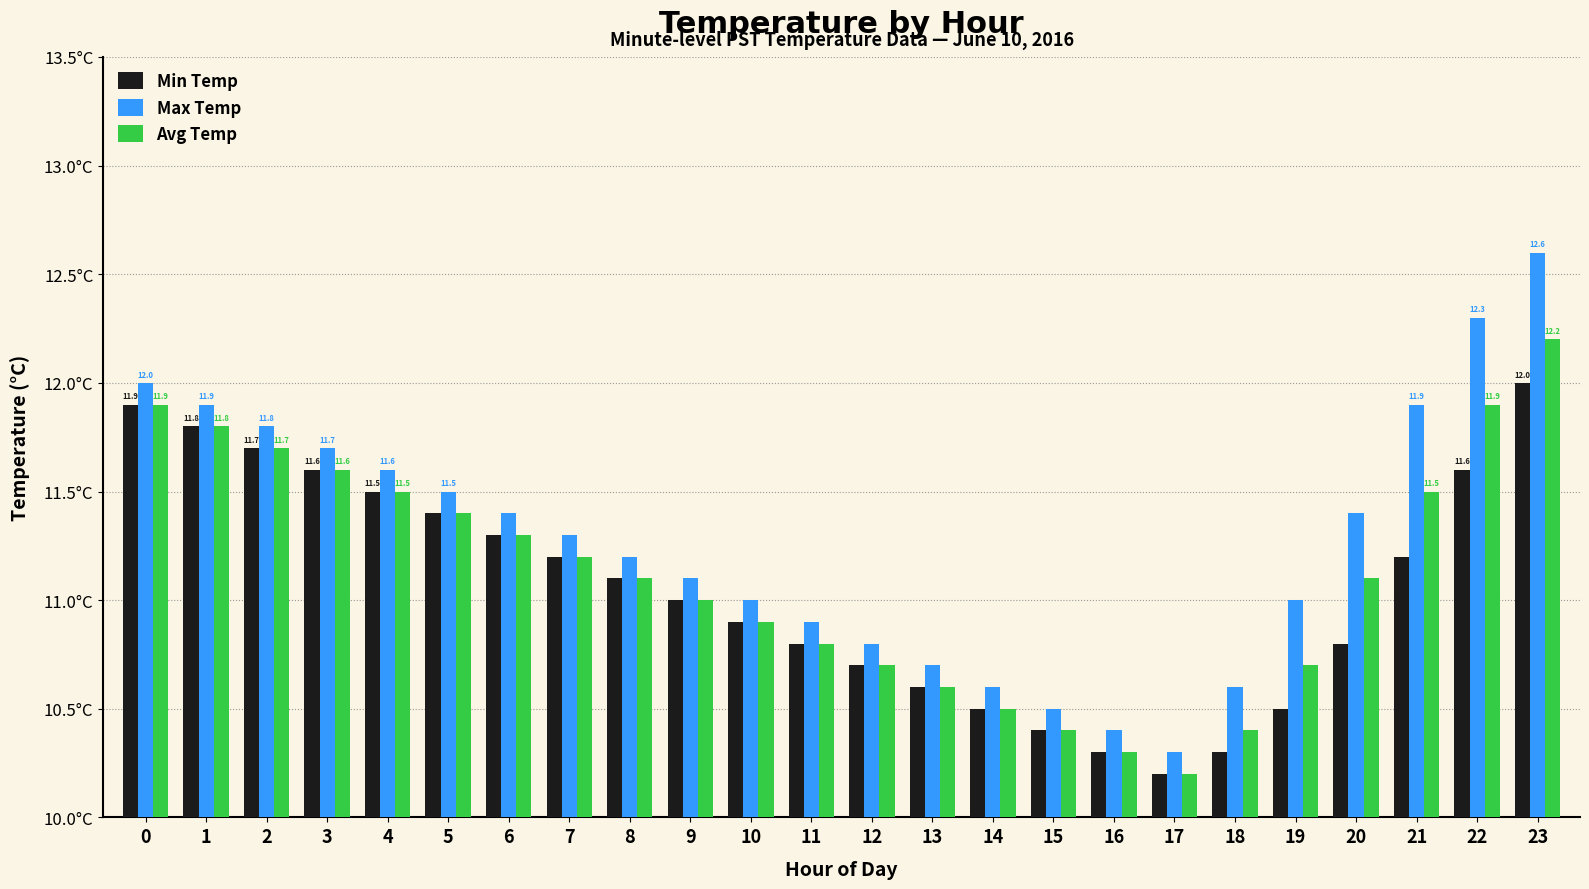

What is the sum of the Min Temp values at 22 and 21?

22.8